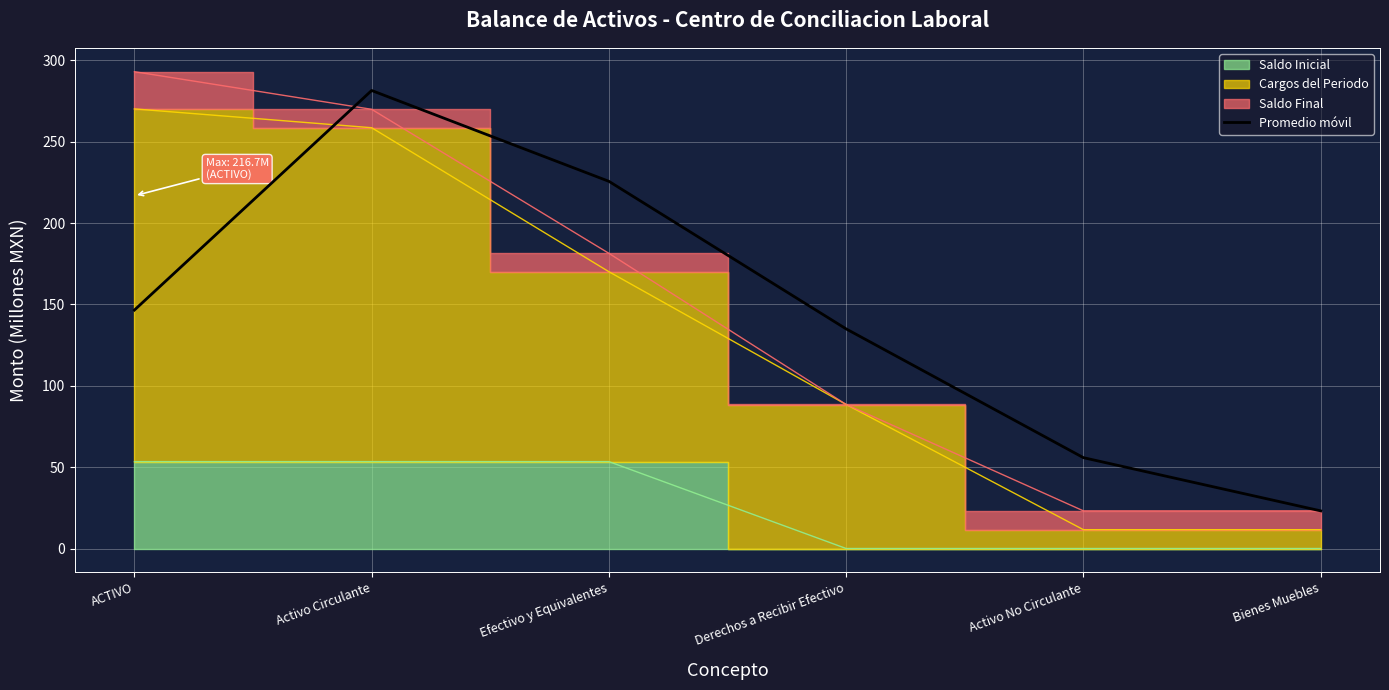

What is the change in value from ACTIVO to Efectivo y Equivalentes?

+79.1